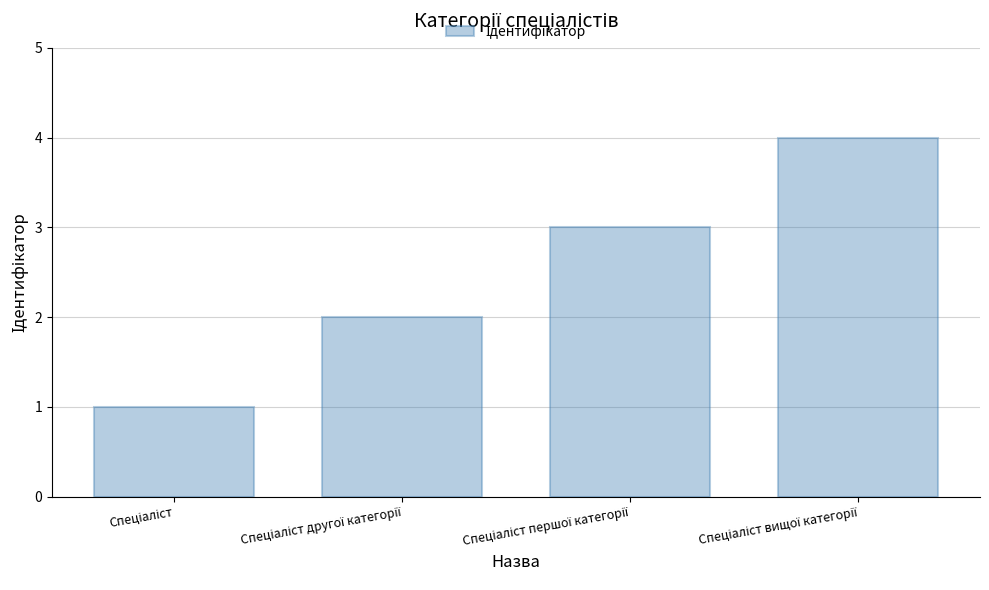

Reading left to right, transcribe all the data shown in this chart.

1	2	3	4